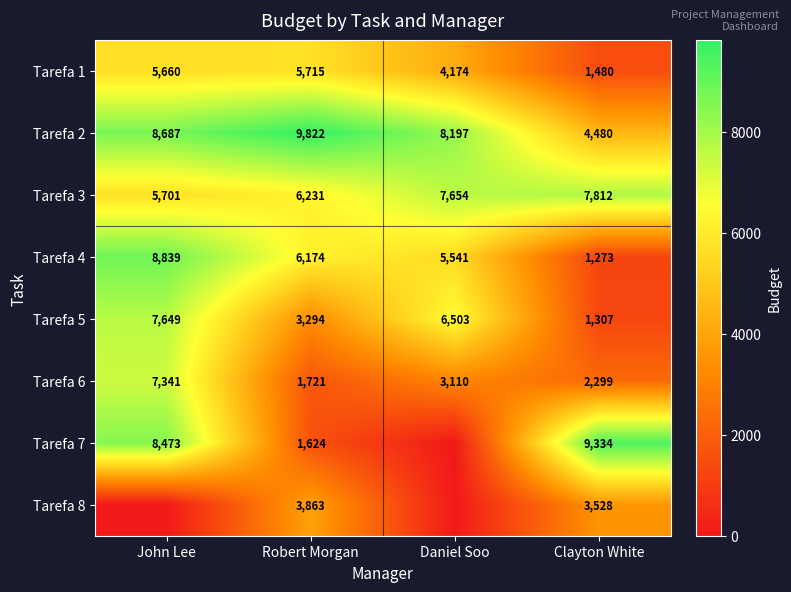

The Tarefa 6 series shows 7341 at John Lee. True or false?

True